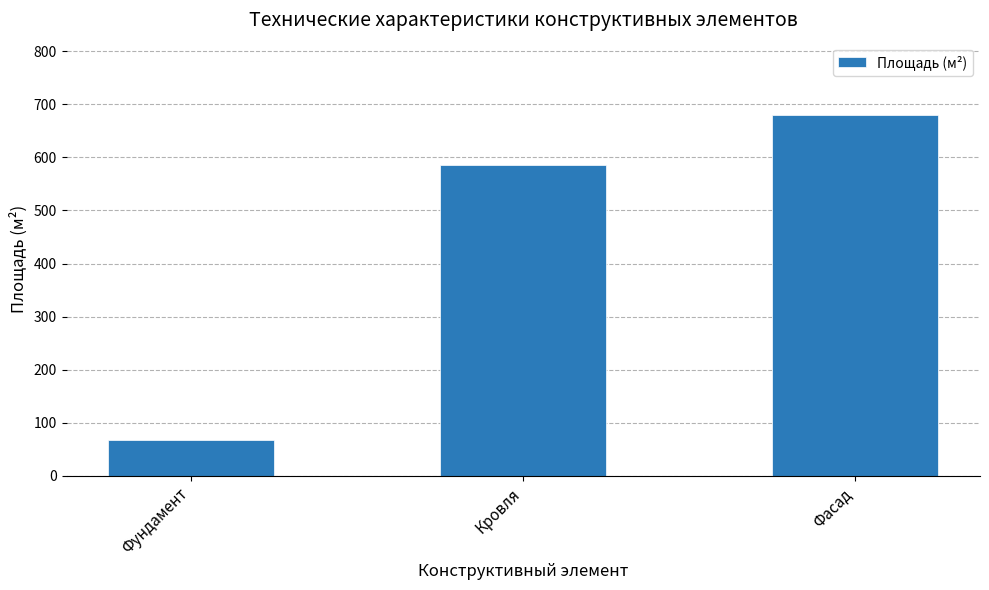

Is it true that the value at Фундамент is 17?

False